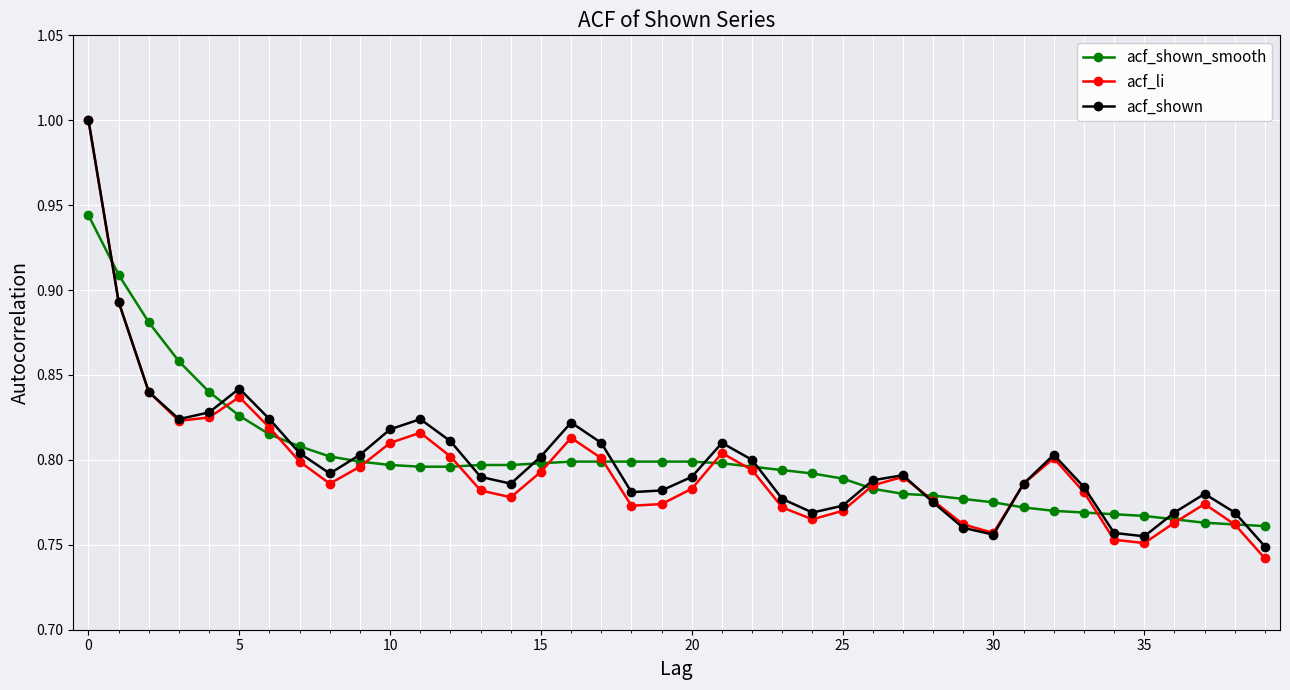

In acf_shown, how many points are lower than both neighbors (excluding endpoints)?

7